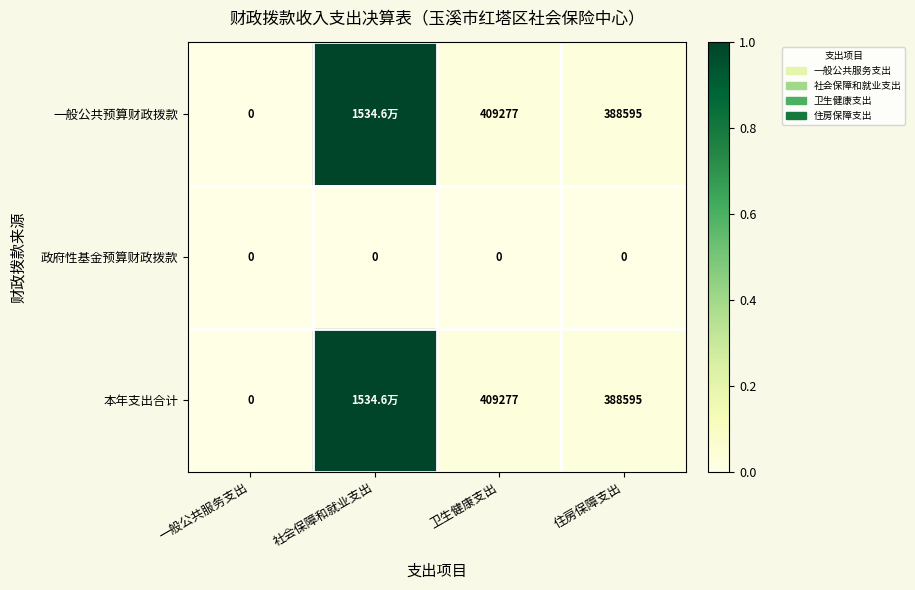

What is the spread (max minus min) of values at 住房保障支出?

388595